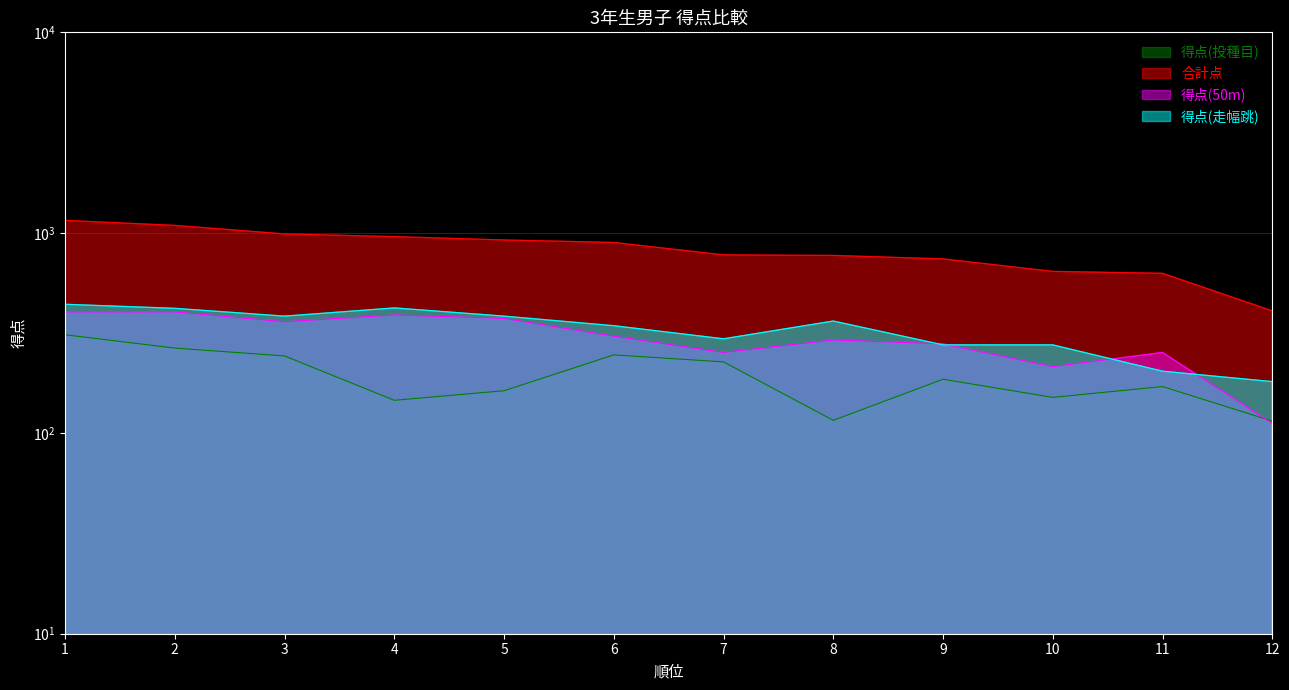

List the labels in order of 得点(投種目) value, smallest first.

12, 8, 4, 10, 5, 11, 9, 7, 3, 6, 2, 1